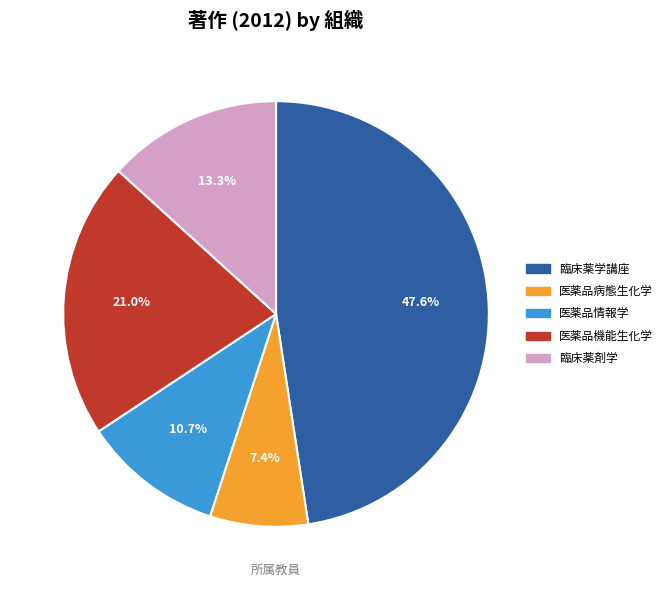

To the nearest percent, what portion does 医薬品機能生化学 represent?

21%